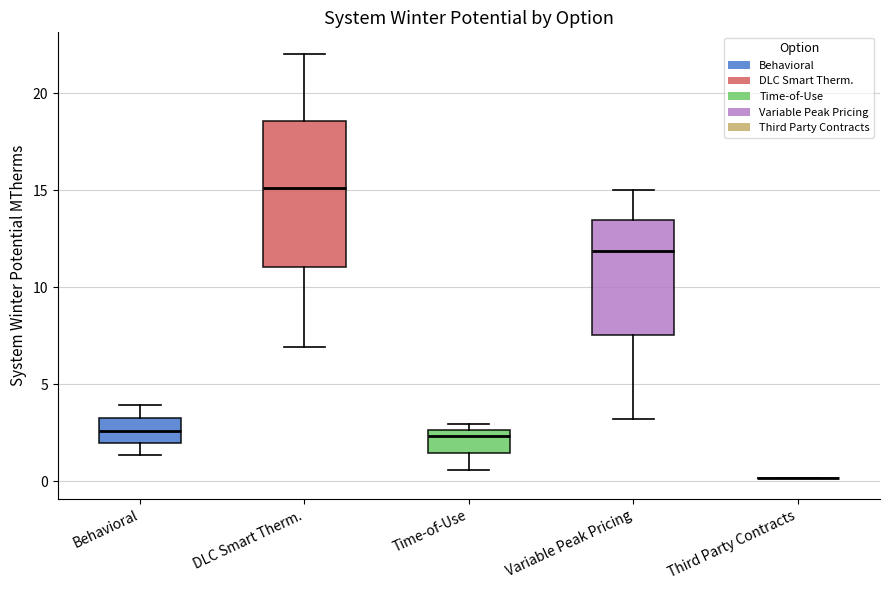

Reading left to right, transcribe this box plot: for each box, give where its median line is, the range the box spans, and where its two whiskers end, as read against the y-axis. The values are not printed on the chart, so give them approximately, as read against the axis.

Behavioral: median 2.5, box 2.0 to 3.5, whiskers 1.5 to 4.0
DLC Smart Therm.: median 15.0, box 11.0 to 18.5, whiskers 7.0 to 22.0
Time-of-Use: median 2.5 (just below the box's upper edge), box 1.5 to 2.5, whiskers 0.5 to 3.0
Variable Peak Pricing: median 12.0, box 7.5 to 13.5, whiskers 3.0 to 15.0
Third Party Contracts: box collapsed to a line at 0.0, whiskers 0.0 to 0.0